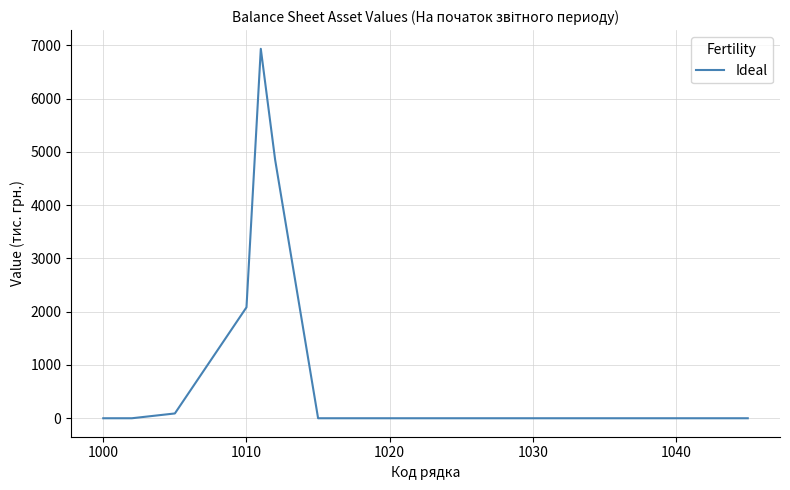

How many lines are shown in the chart?

1